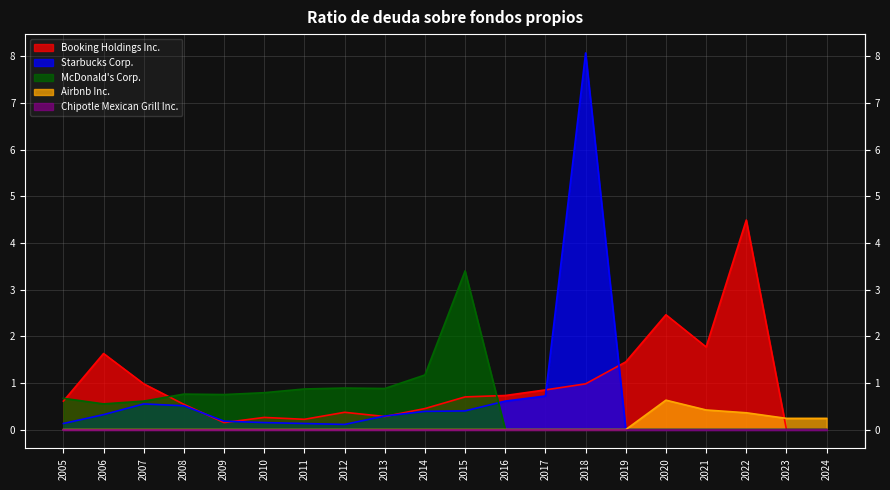

What is the difference between the highest and lowest values at 2014?

1.2